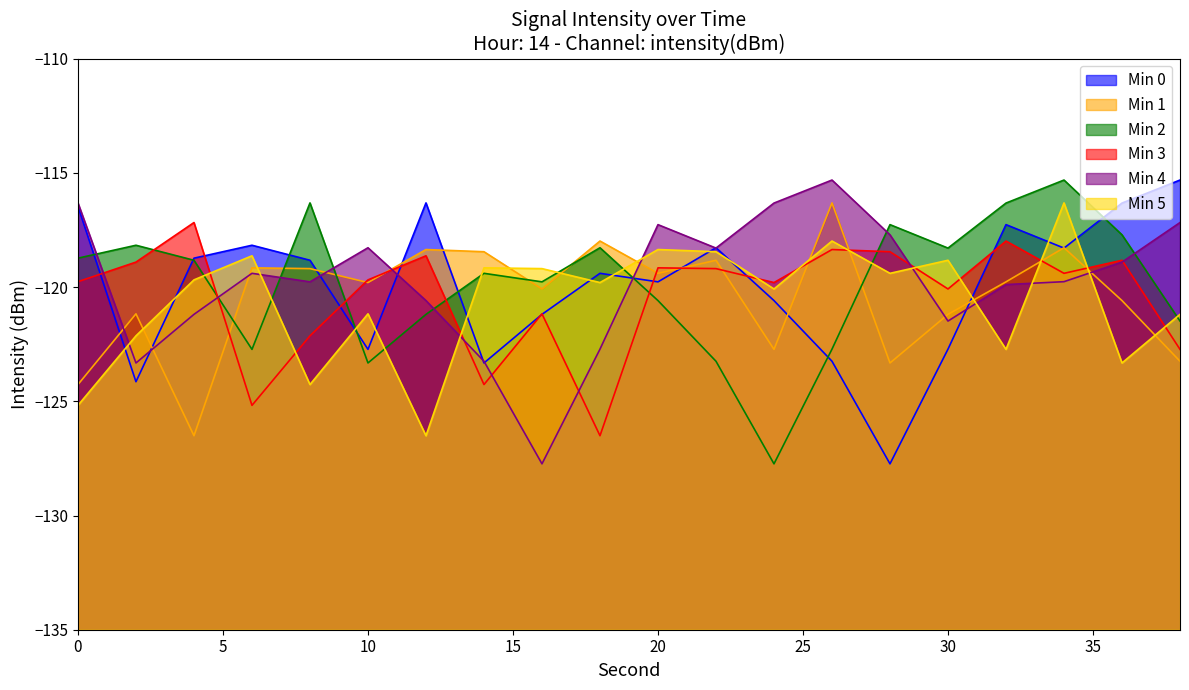

What are all the series names shown in the legend?

Min 0, Min 1, Min 2, Min 3, Min 4, Min 5